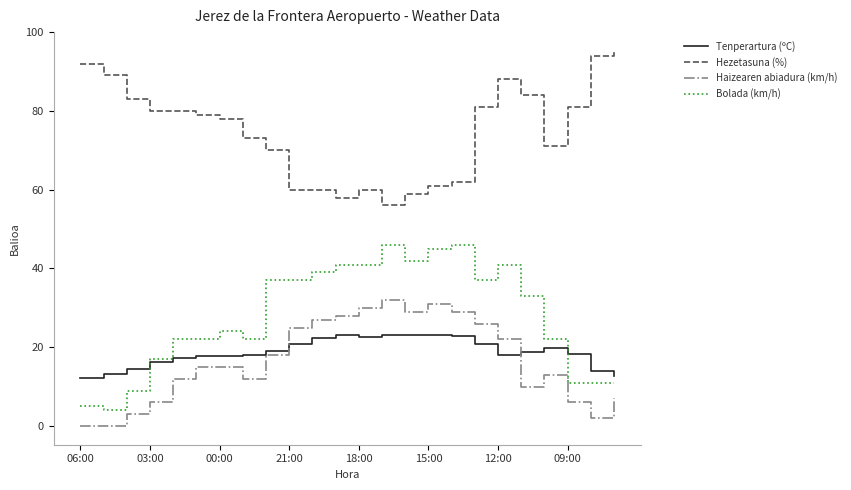

List the series in order of their peak value, highest first.

Hezetasuna (%), Bolada (km/h), Haizearen abiadura (km/h), Tenperartura (ºC)